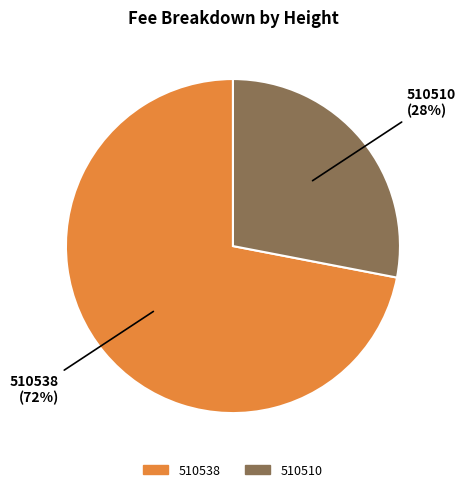

Which category has the smallest portion of the pie?

510510